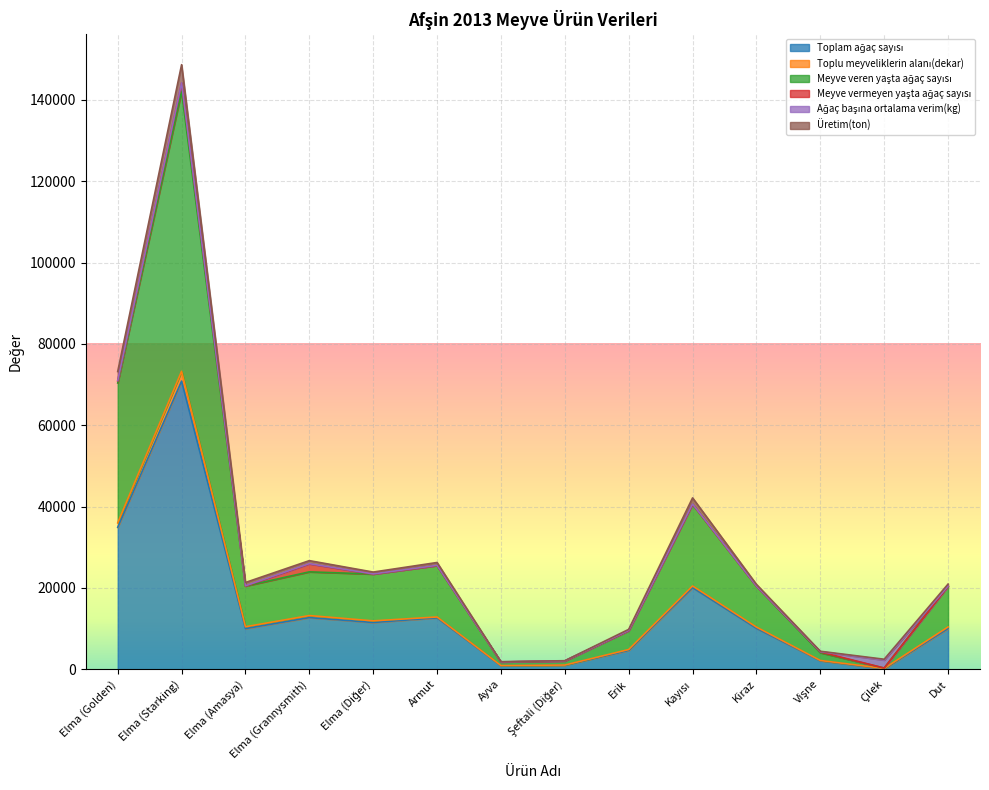

Between Elma (Starking) and Çilek, which is larger?

Elma (Starking)